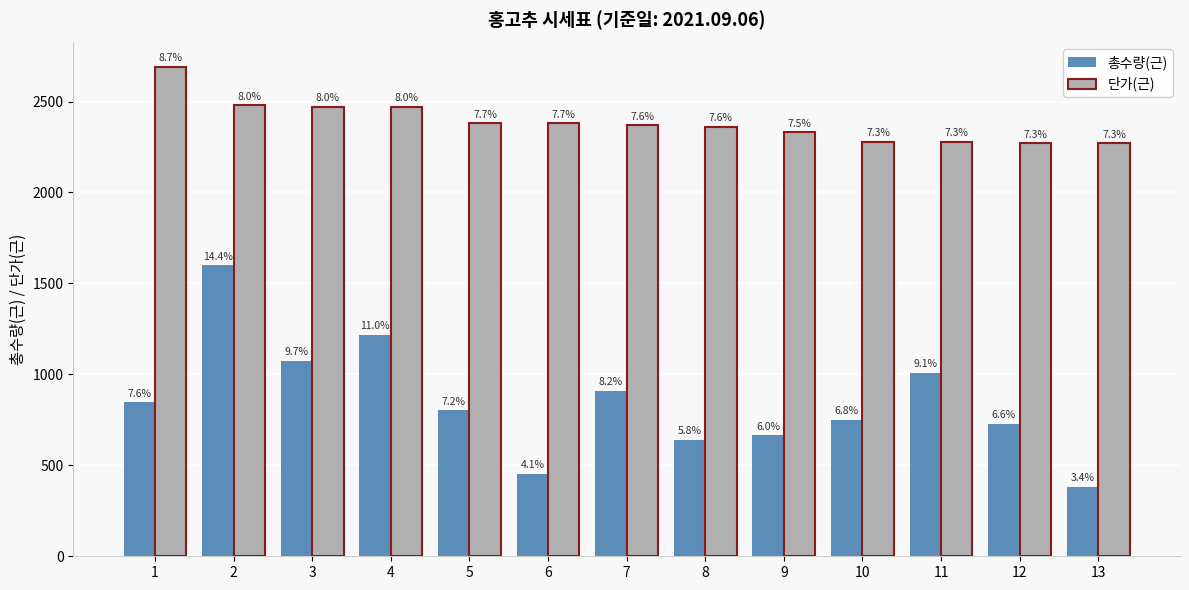

List the series in order of their peak value, highest first.

단가(근), 총수량(근)